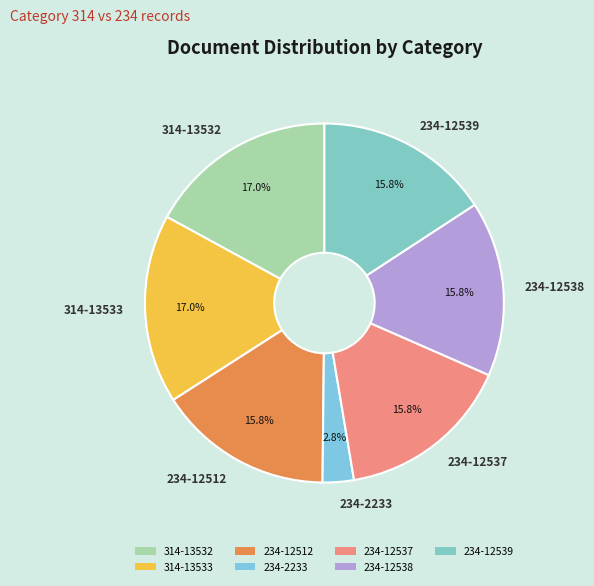

Is it true that 234-12512 is 16% of the pie?

True